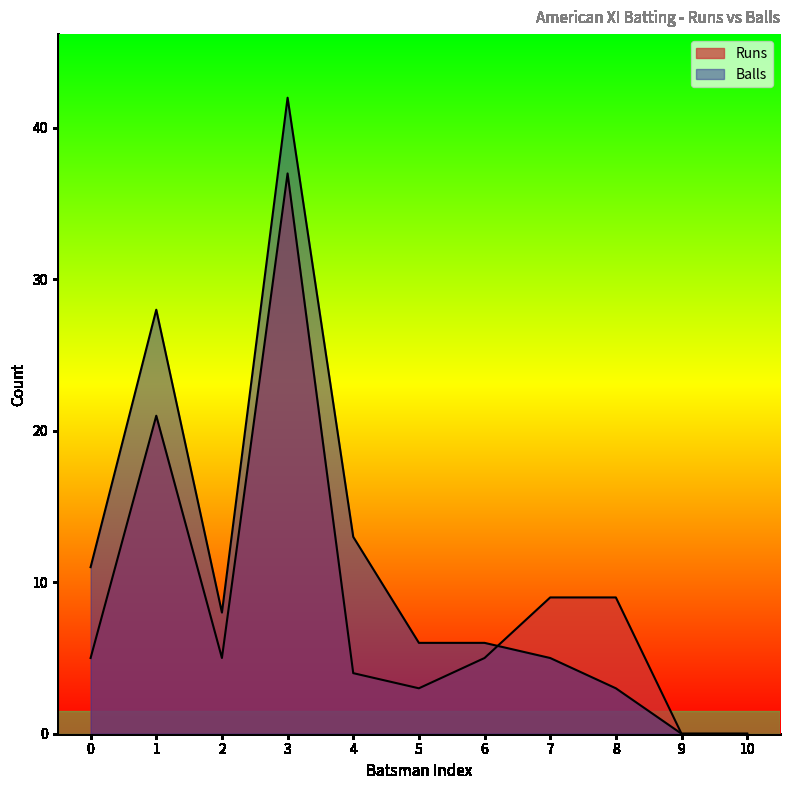

How many lines are shown in the chart?

2